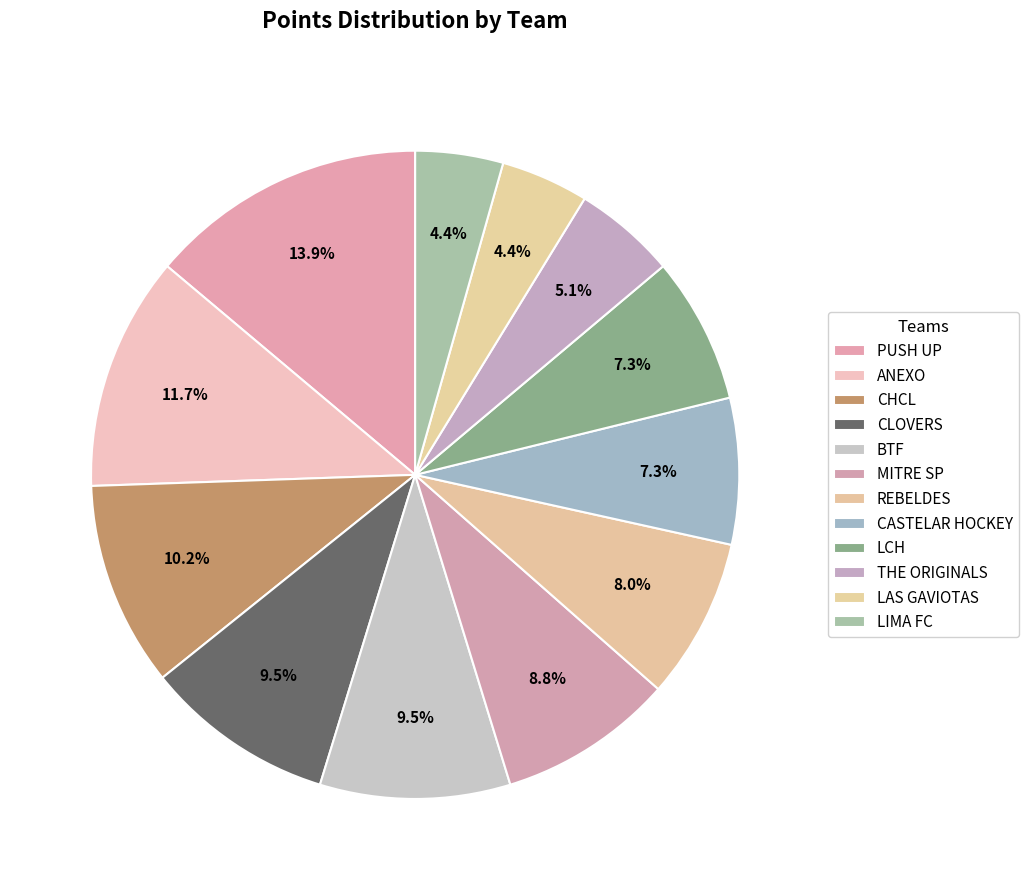

How many slices are in this pie chart?

12